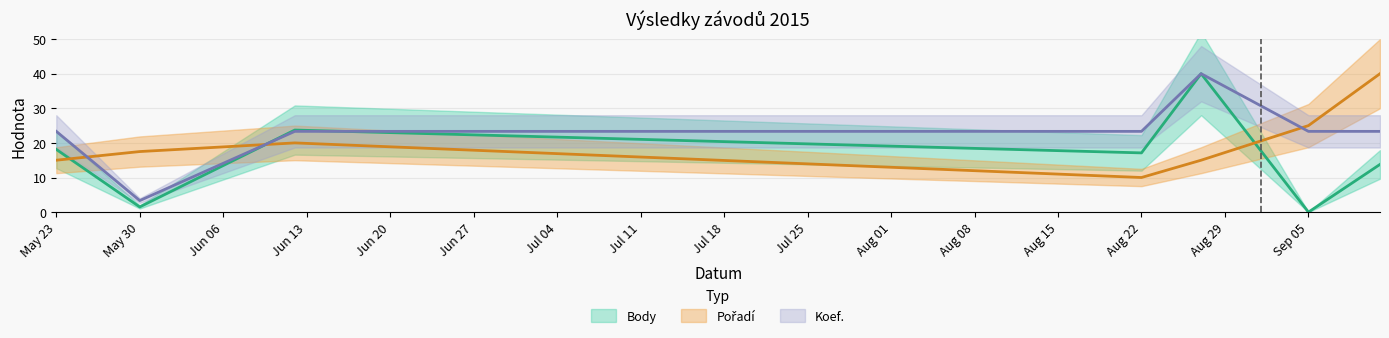

Between which two adjacent categories do Pořadí and Body first intersect?

May 23 and May 30